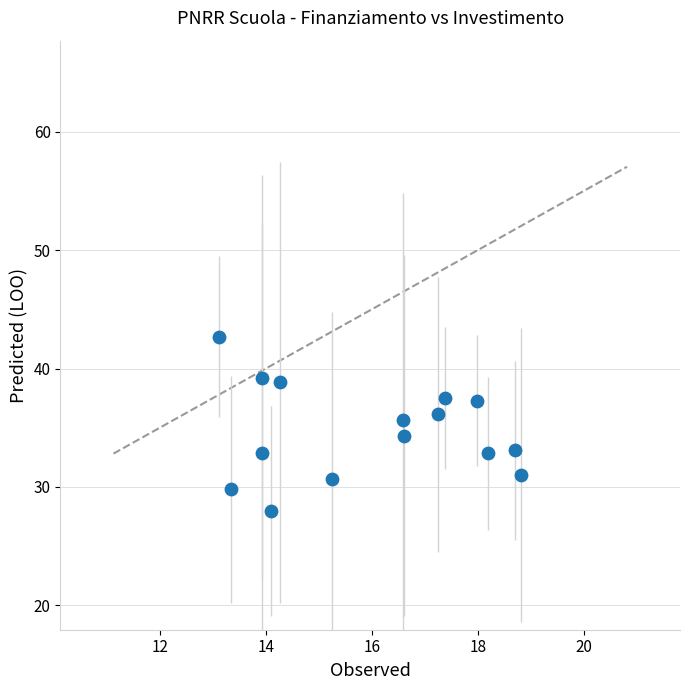

What is the range of X values (max minus min)?

5.7